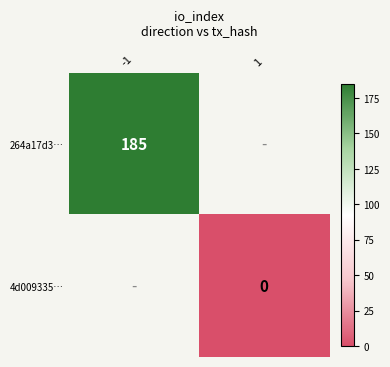

True or false: 264a17d3… has a value of 58 at -1.

False